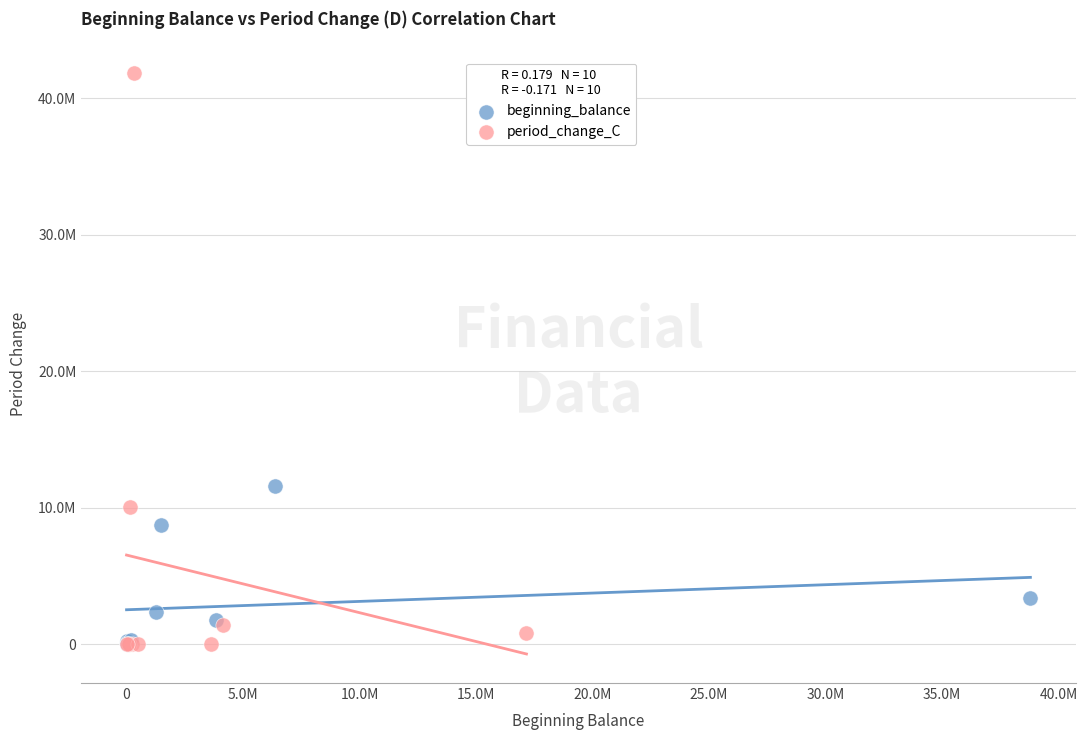

Which series has the widest spread of Y values?

period_change_C